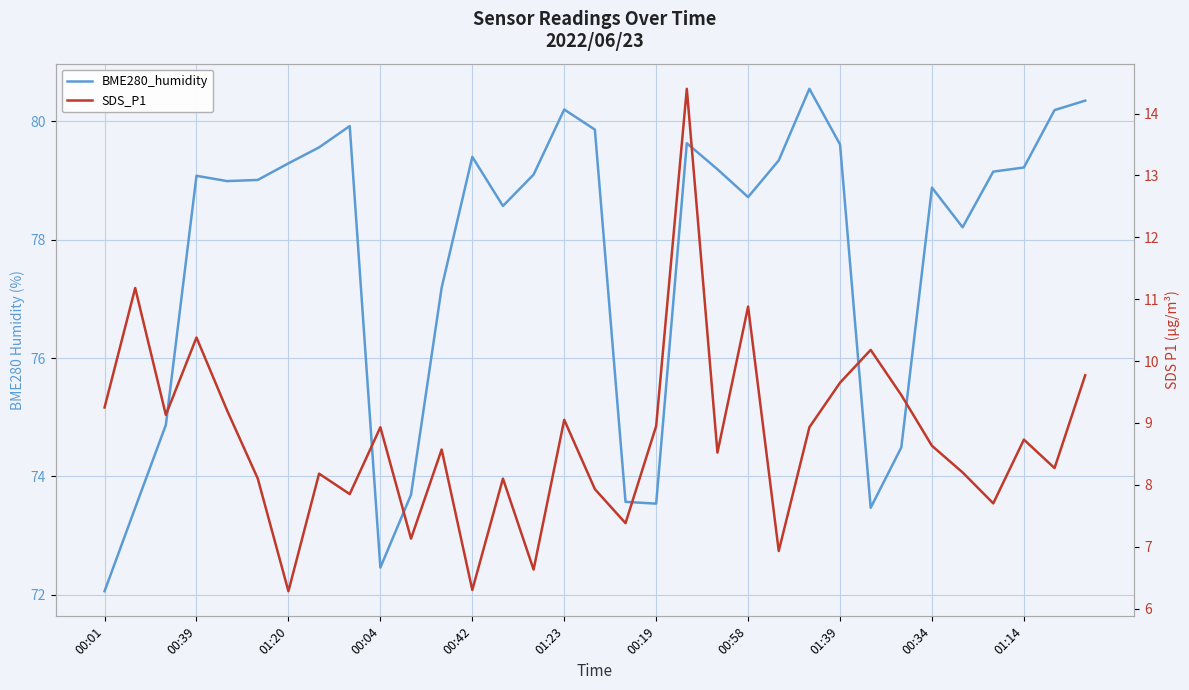

At how many categories does at least one series exceed 37?

33